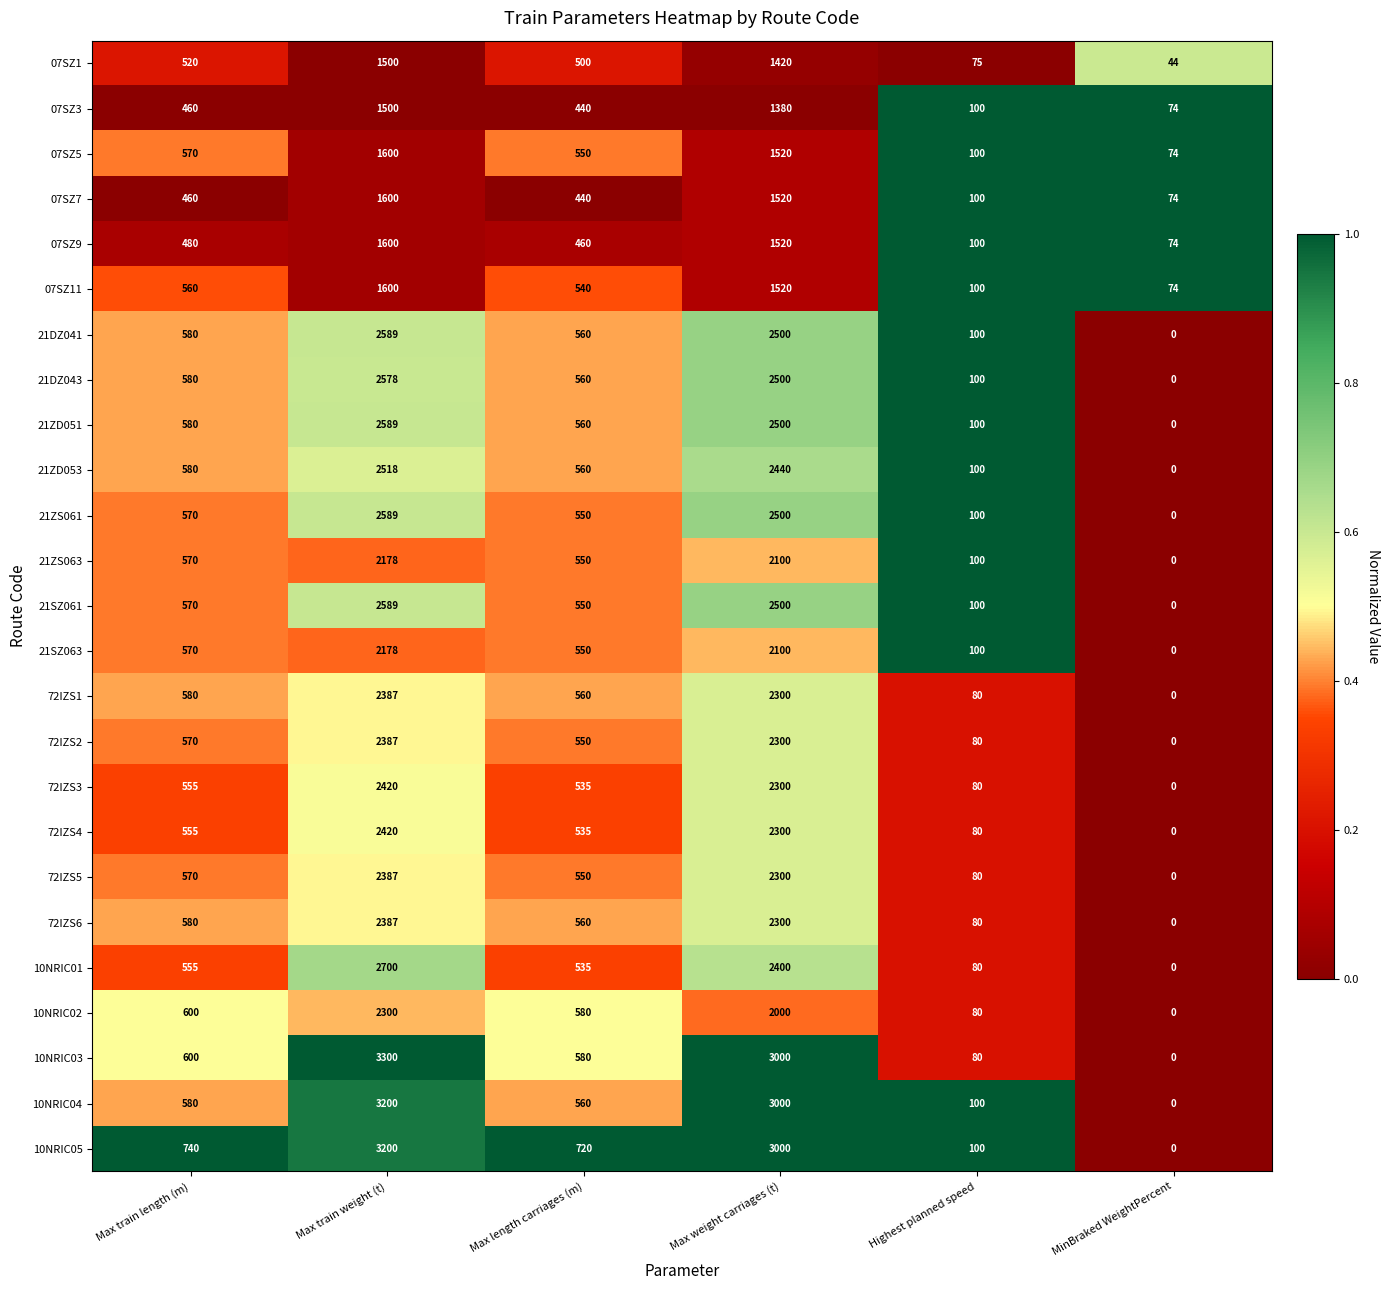

Which series has the largest total across all categories?

10NRIC05